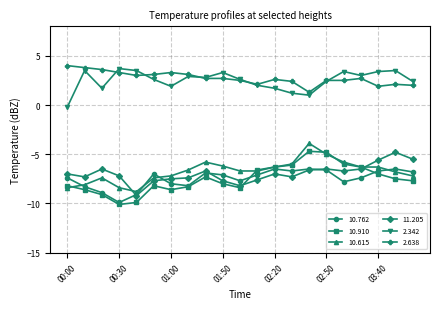

True or false: 11.205 and 2.342 cross at least once.

False